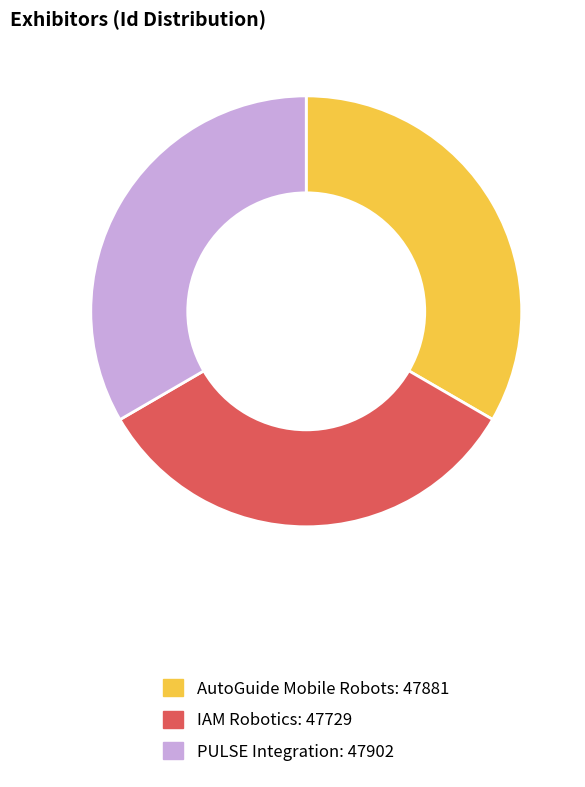

Count the number of slices in the pie.

3